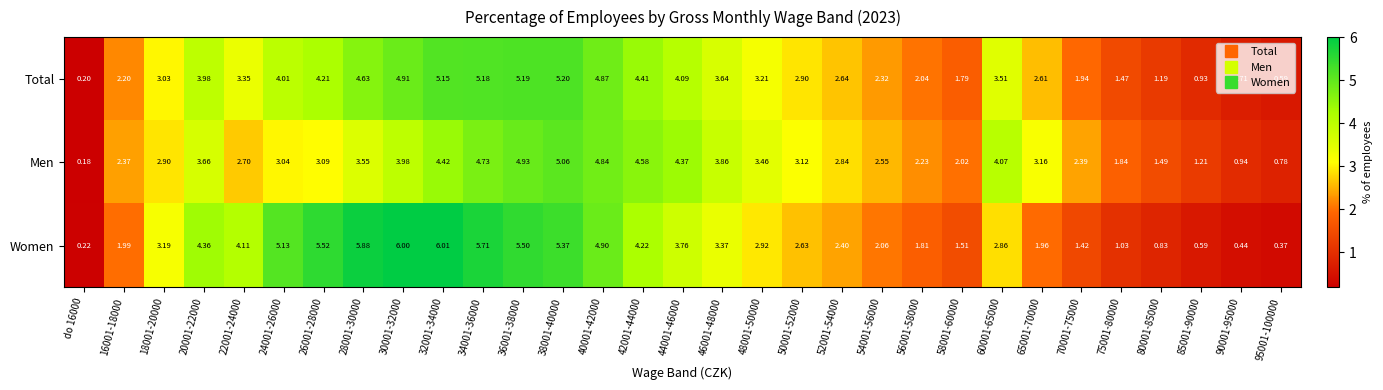

Which series has the largest range (max minus min)?

Women